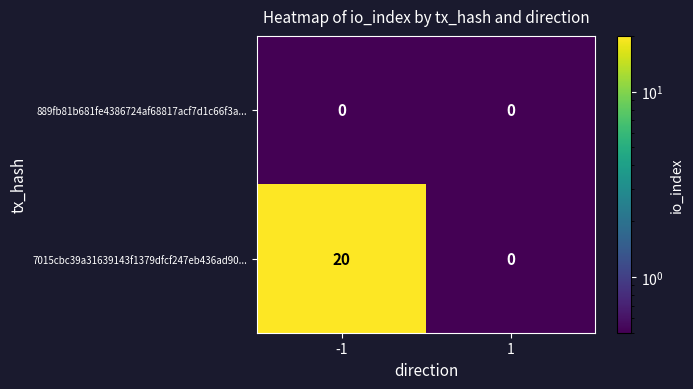

List the series in order of their peak value, lowest first.

889fb81b681fe4386724af68817acf7d1c66f3a..., 7015cbc39a31639143f1379dfcf247eb436ad90...